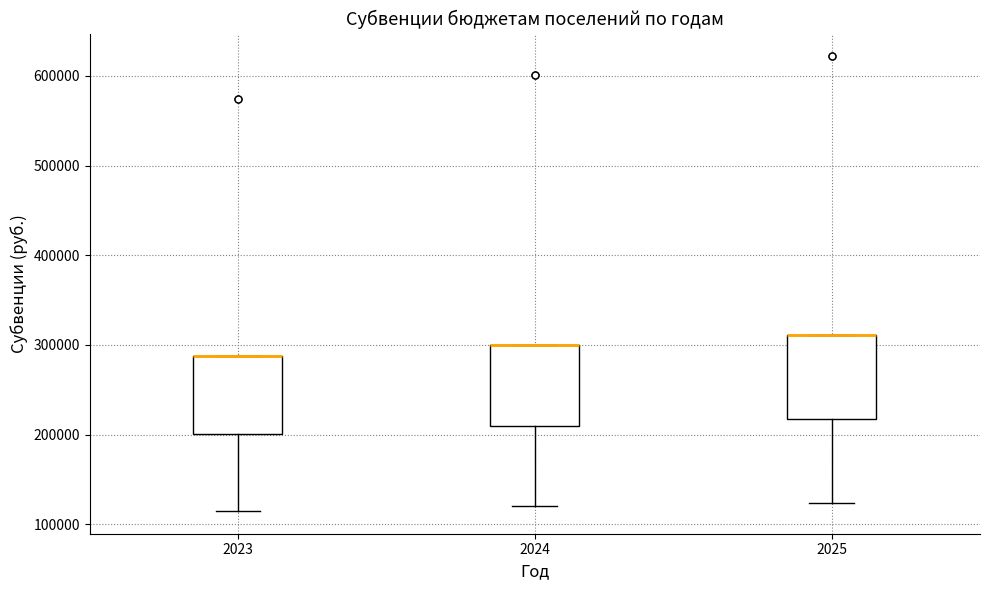

Reading left to right, read every box against the y-axis: the position of its median line, the range the box covers, and the ends of its whiskers. The values are not printed on the chart, so give them approximately, as read against the axis.

2023: median 290000 (drawn on the box's upper edge), box 200000 to 290000, whiskers 110000 to 290000
2024: median 300000 (drawn on the box's upper edge), box 210000 to 300000, whiskers 120000 to 300000
2025: median 310000 (drawn on the box's upper edge), box 220000 to 310000, whiskers 120000 to 310000